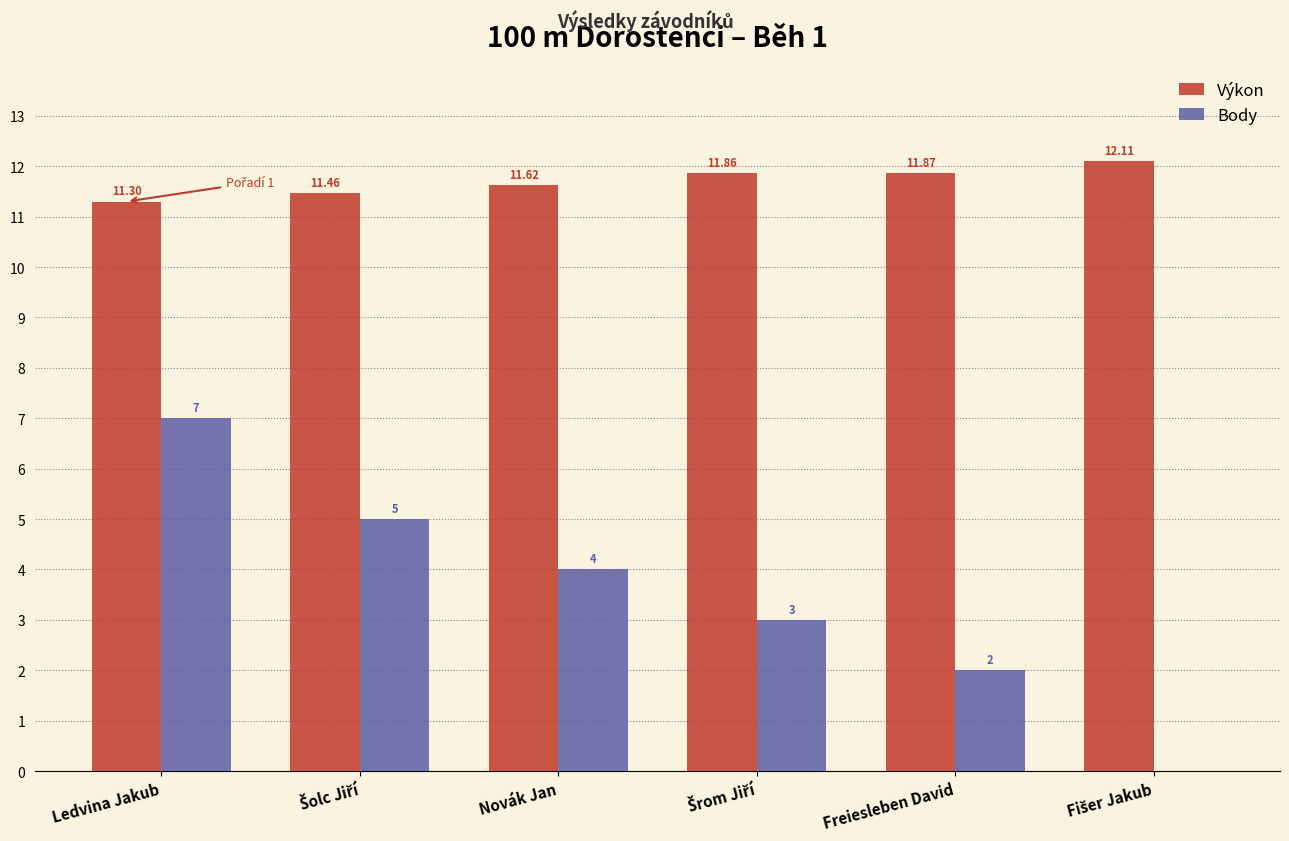

Reading right to left, extract all data points from this chart.

Výkon: 12.1	11.9	11.9	11.6	11.5	11.3
Body: 0.0	2.0	3.0	4.0	5.0	7.0